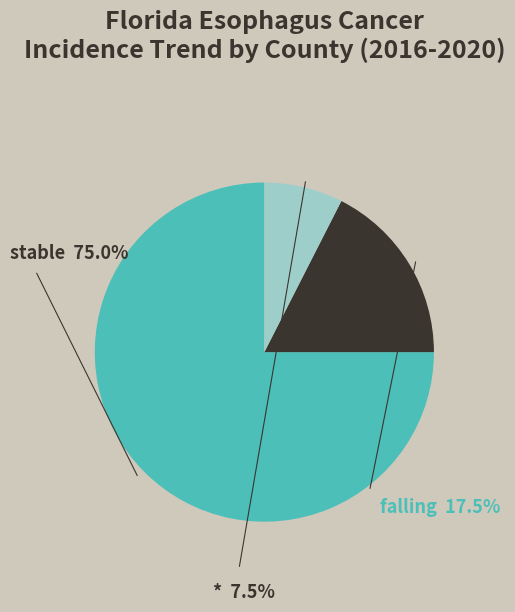

Is rising the majority of the pie?

No